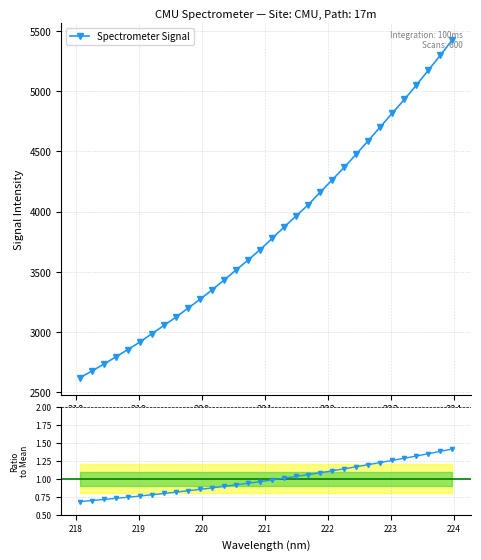

What is the difference between the maximum and minimum values in the Ratio to Mean series?

0.7